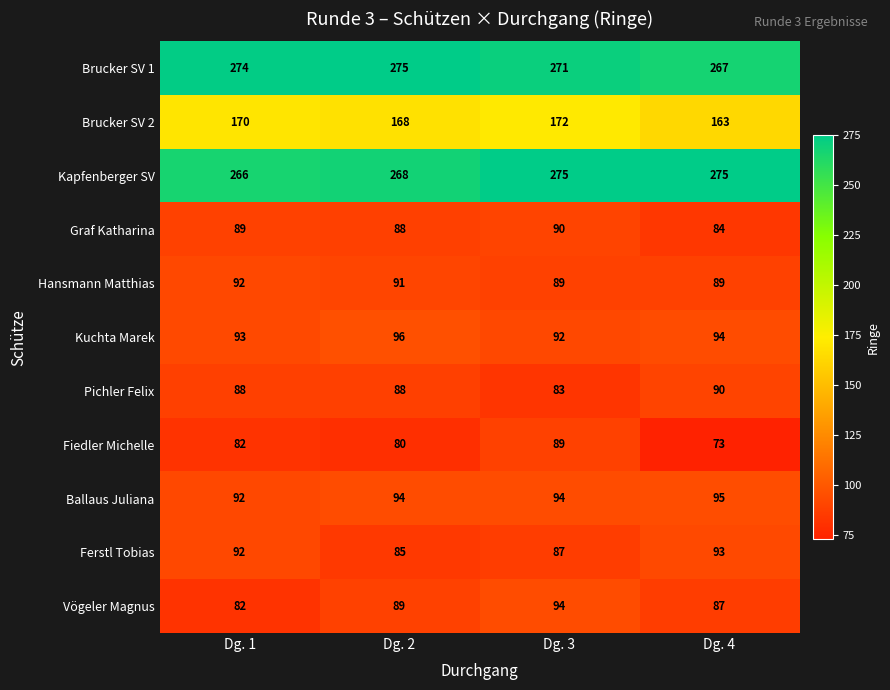

The Kuchta Marek series shows 96 at Dg. 2. True or false?

True